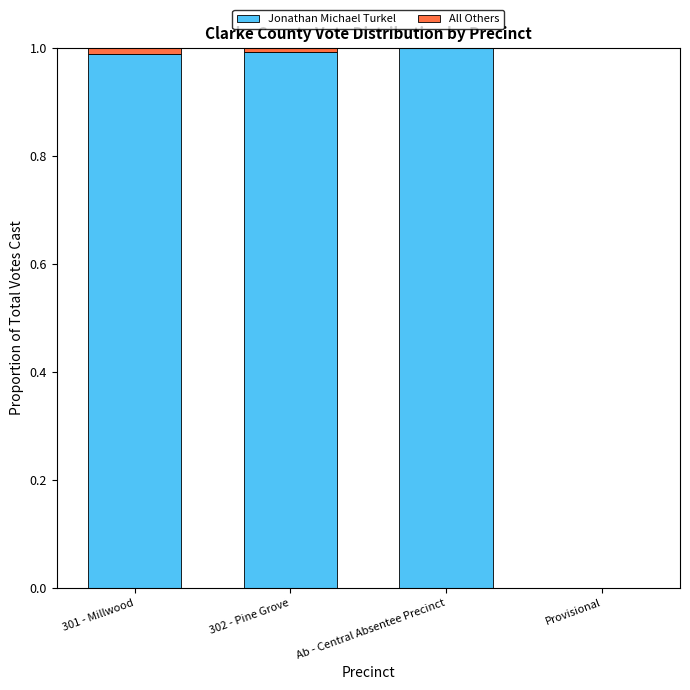

What is the sum of all Jonathan Michael Turkel values?

3.0